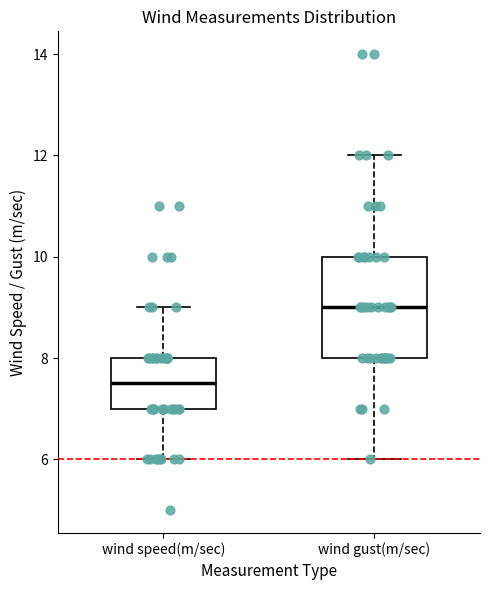

Comparing the boxes themselves (not the whiskers), which one is the tallest?

wind gust(m/sec)